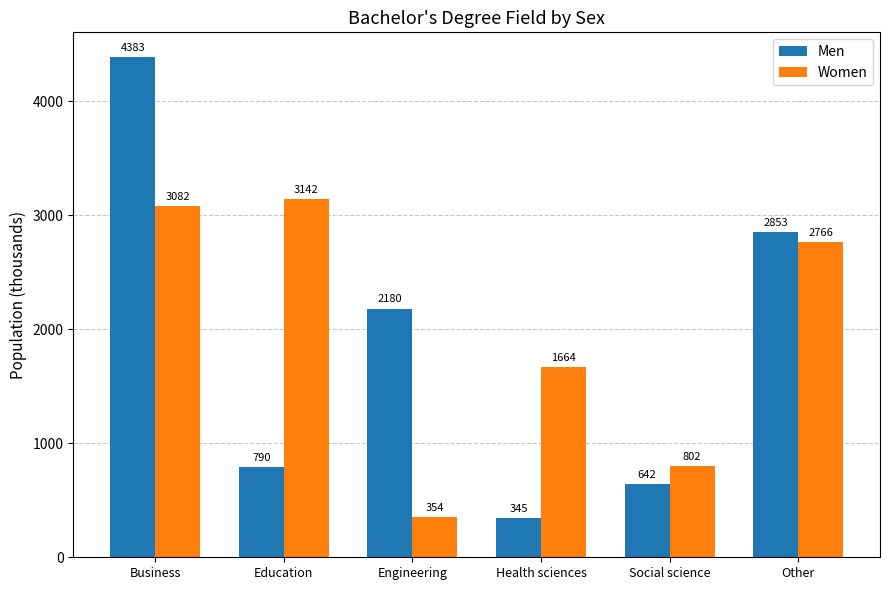

At how many categories does at least one series exceed 2095?

4